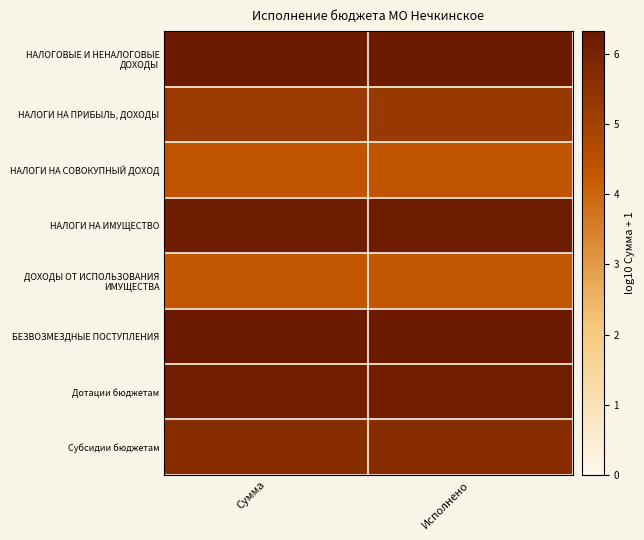

List the series in order of their peak value, lowest first.

ДОХОДЫ ОТ ИСПОЛЬЗОВАНИЯ ИМУЩЕСТВА, НАЛОГИ НА СОВОКУПНЫЙ ДОХОД, НАЛОГИ НА ПРИБЫЛЬ, ДОХОДЫ, Субсидии бюджетам, Дотации бюджетам, НАЛОГИ НА ИМУЩЕСТВО, НАЛОГОВЫЕ И НЕНАЛОГОВЫЕ ДОХОДЫ, БЕЗВОЗМЕЗДНЫЕ ПОСТУПЛЕНИЯ